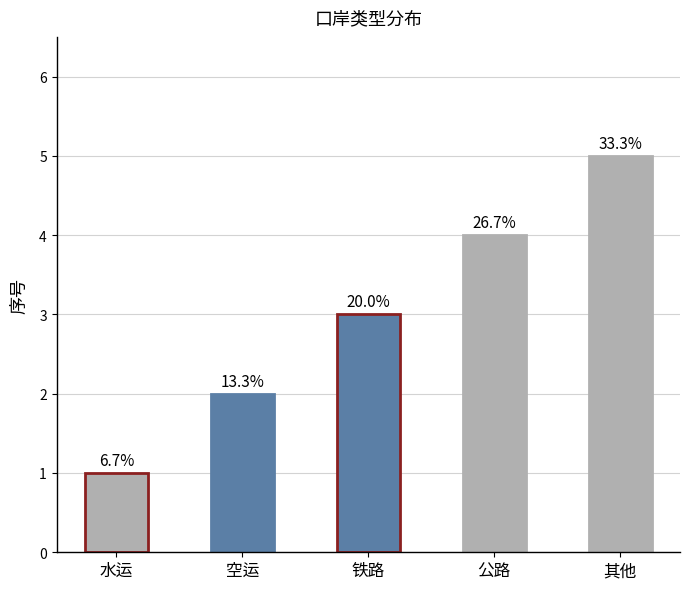

Are the bars horizontal?

No